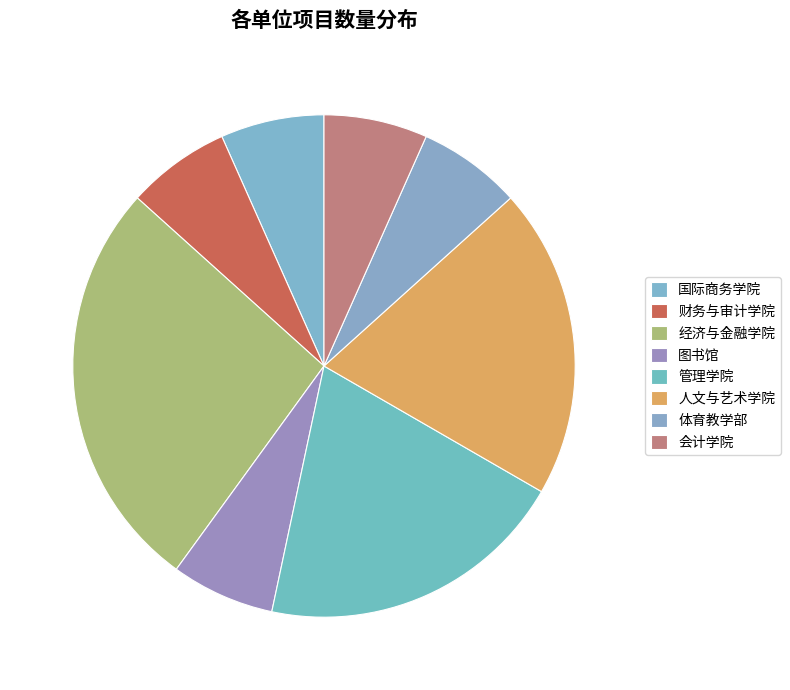

To the nearest percent, what portion does 体育教学部 represent?

7%